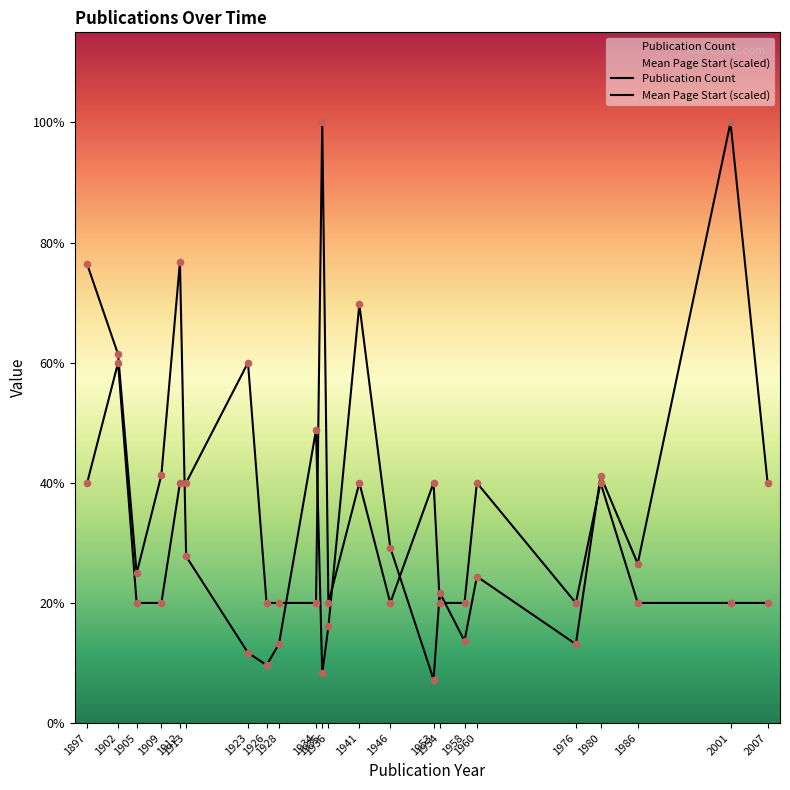

Which series contains the highest Y value?

Publication Count